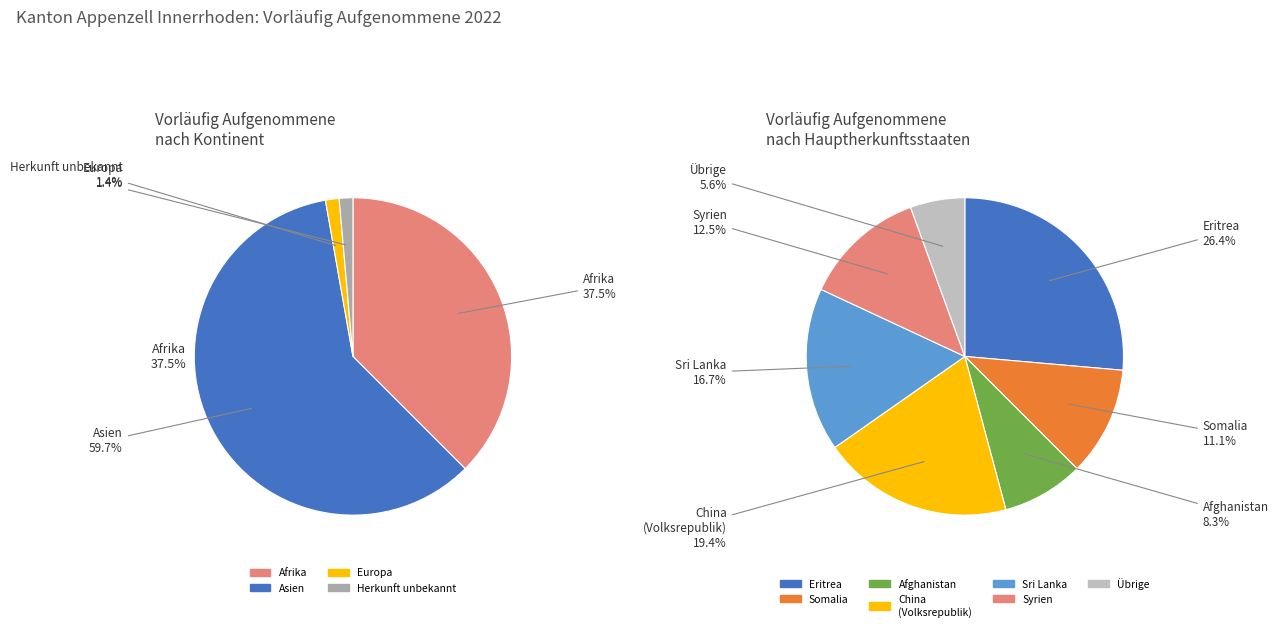

Count the number of slices in the pie.

4